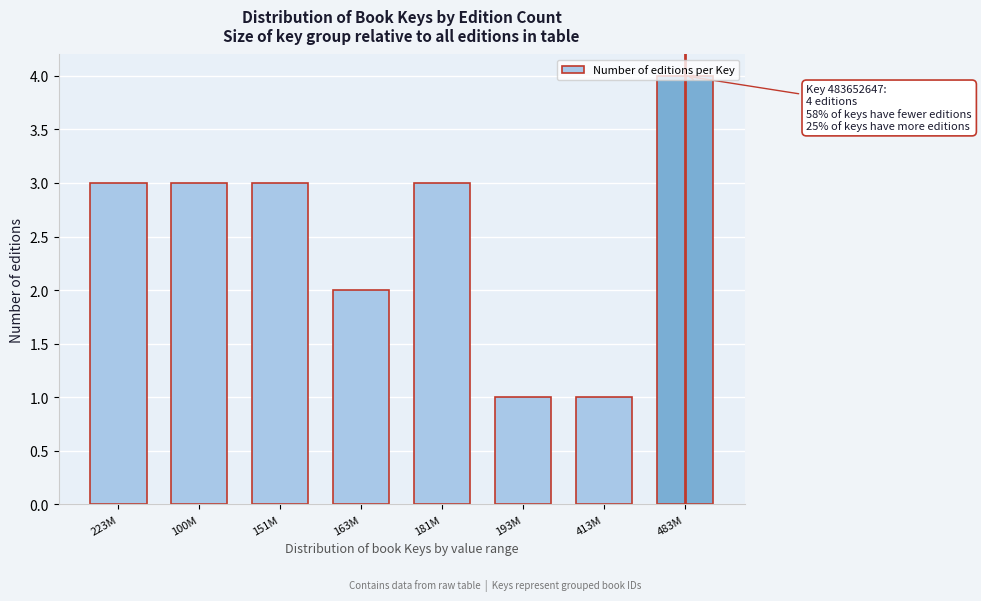

Between 181M and 413M, which is larger?

181M